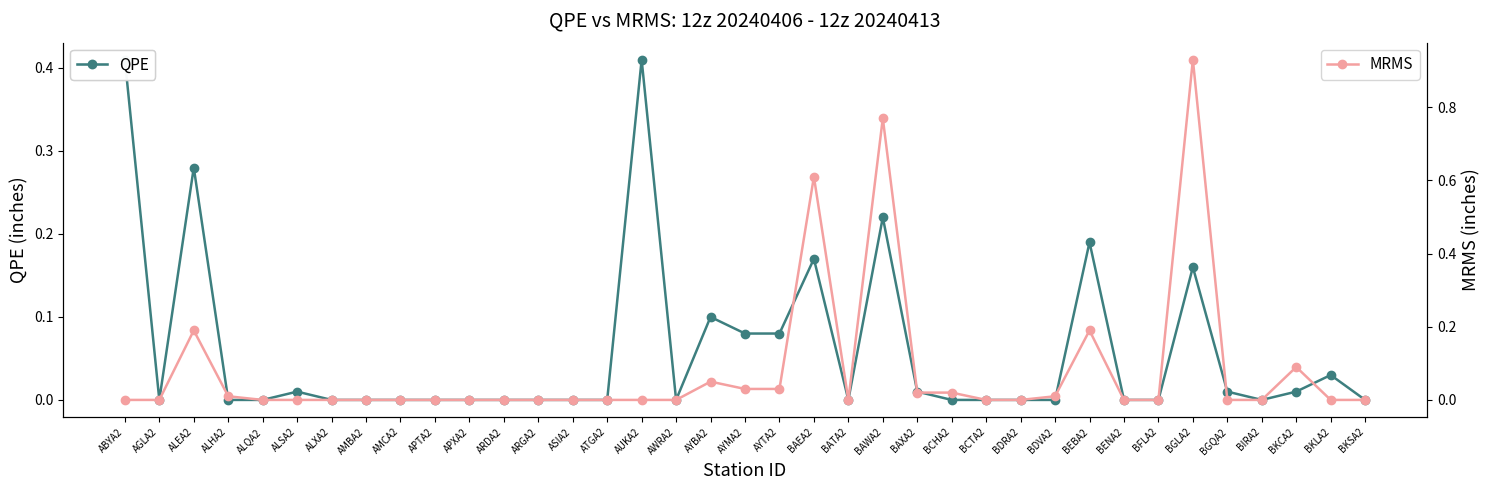

Which label corresponds to the smallest value in the chart?

AGLA2